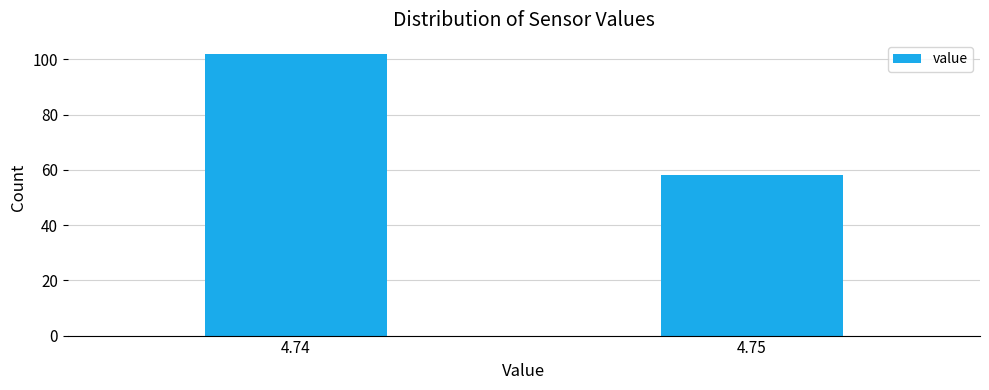

Reading left to right, transcribe all the data shown in this chart.

4.74=102	4.75=58